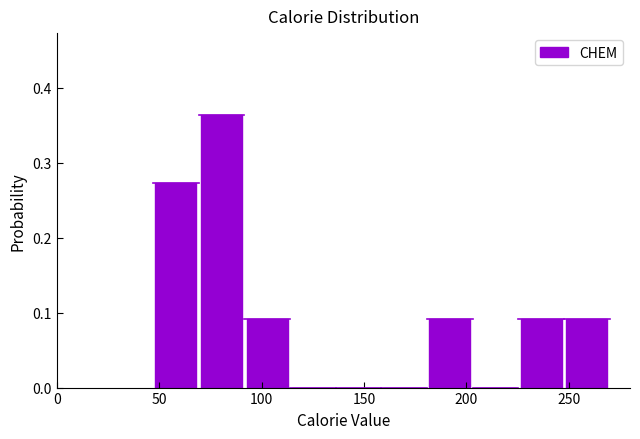

Reading left to right, transcribe this chart: for each bar, give the range it covers on the x-axis and its height. Neither the bar edges nor the heights are printed on the chart, so give them approximately, as read against the axes.

45 to 70: 0.27
70 to 90: 0.36
90 to 115: 0.09
115 to 135: 0
135 to 160: 0
160 to 180: 0
180 to 205: 0.09
205 to 225: 0
225 to 250: 0.09
250 to 270: 0.09